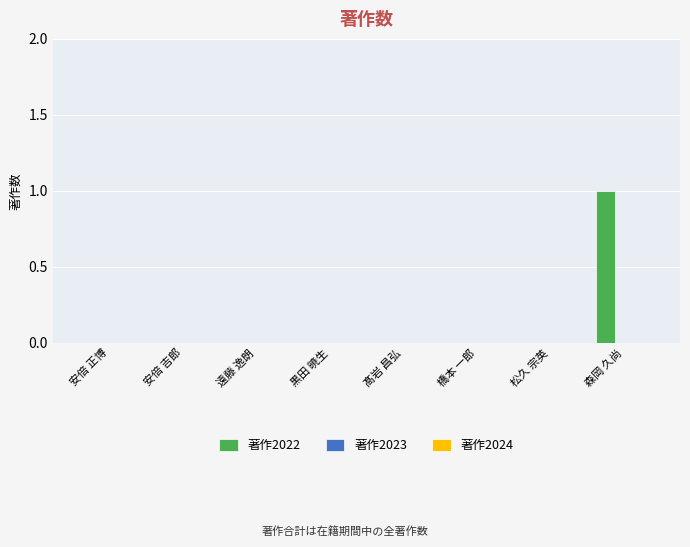

The chart shows a value of 0 at 安倍 吉郎. True or false?

True